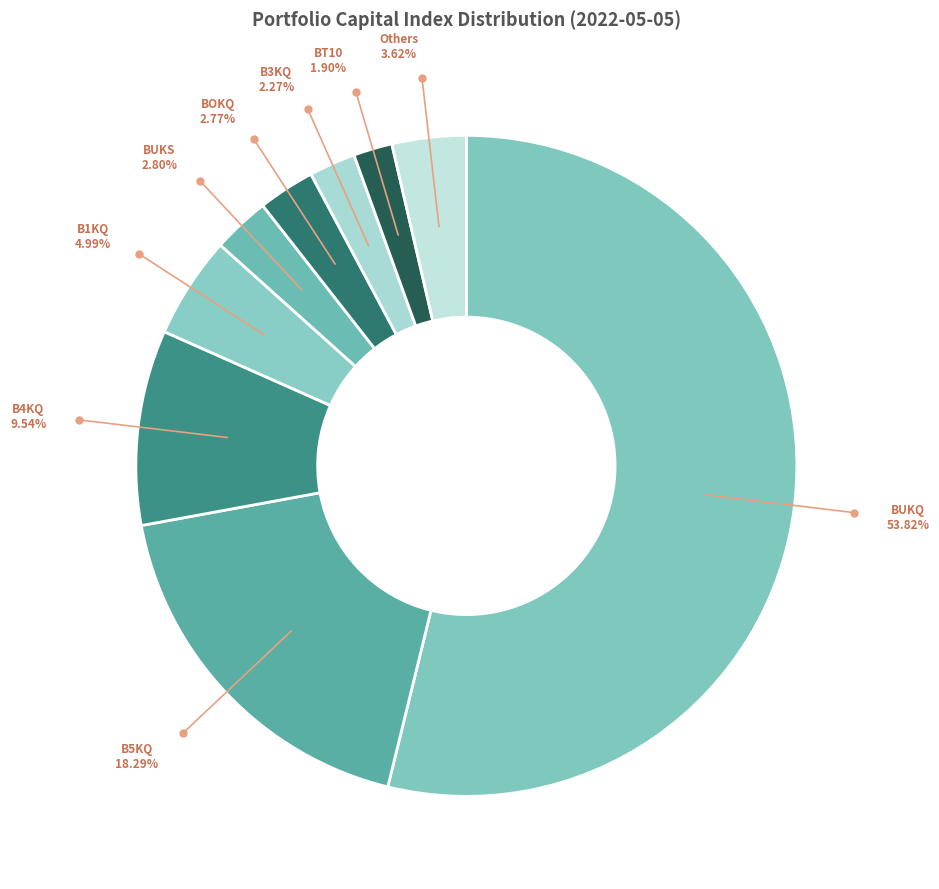

Does any single category account for the majority?

Yes